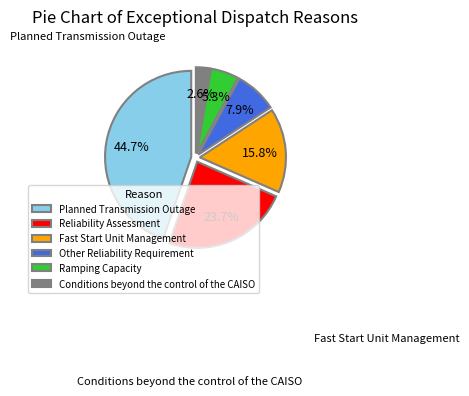

Which slice is the largest?

Planned Transmission Outage